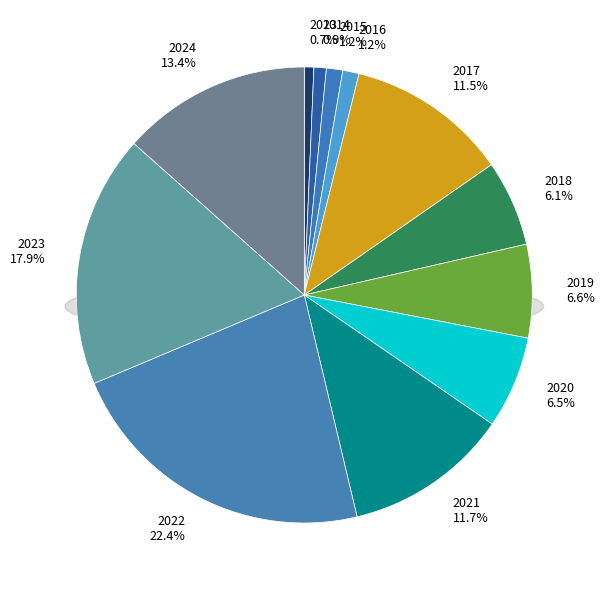

How many segments does this pie chart have?

12